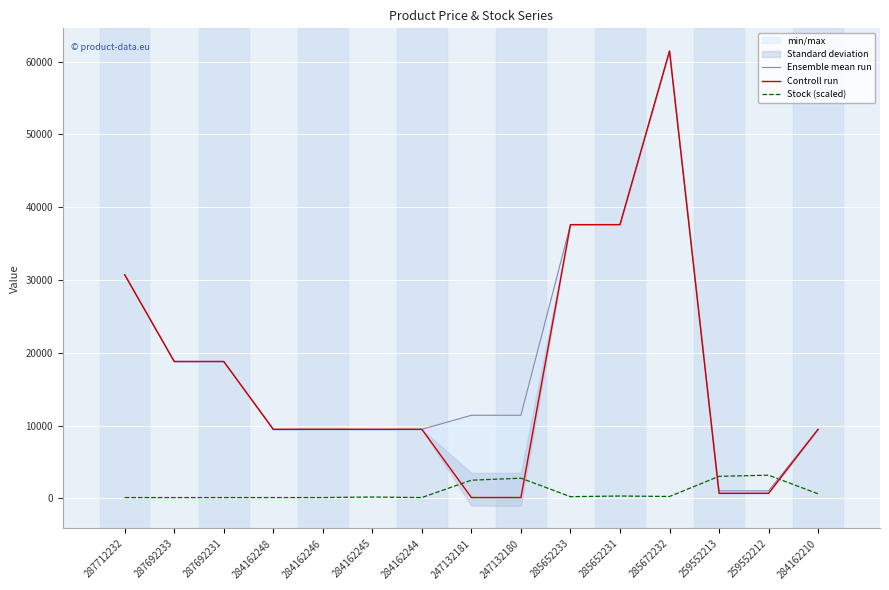

The value of Controll run at 285672232 is 25143.3. True or false?

False